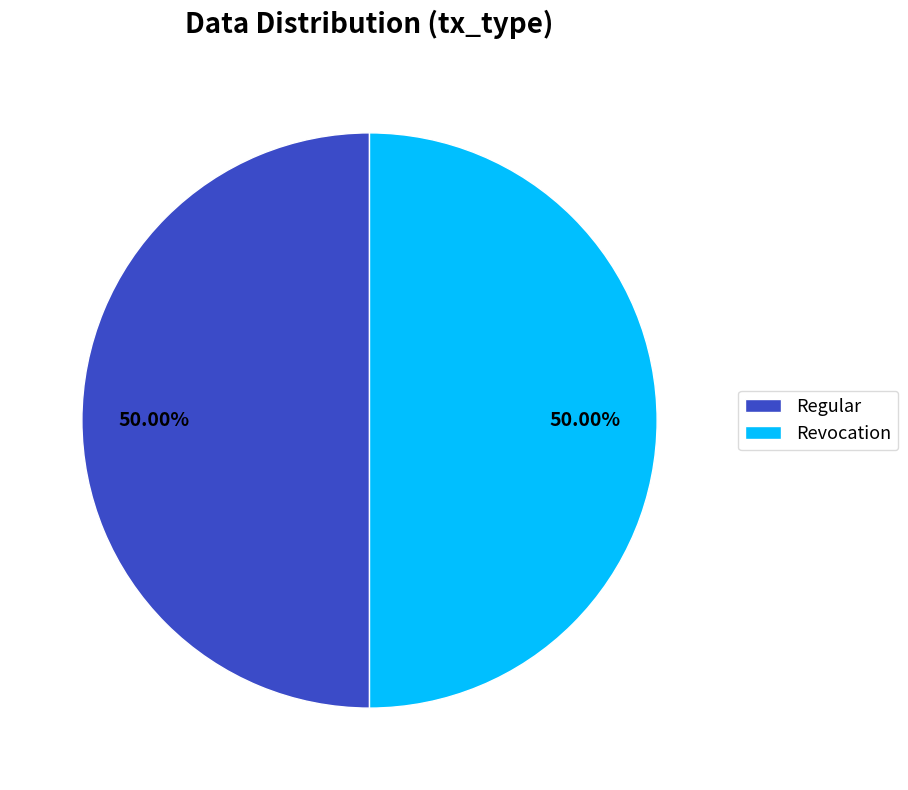

What percentage is NOT represented by Revocation?

50.0%